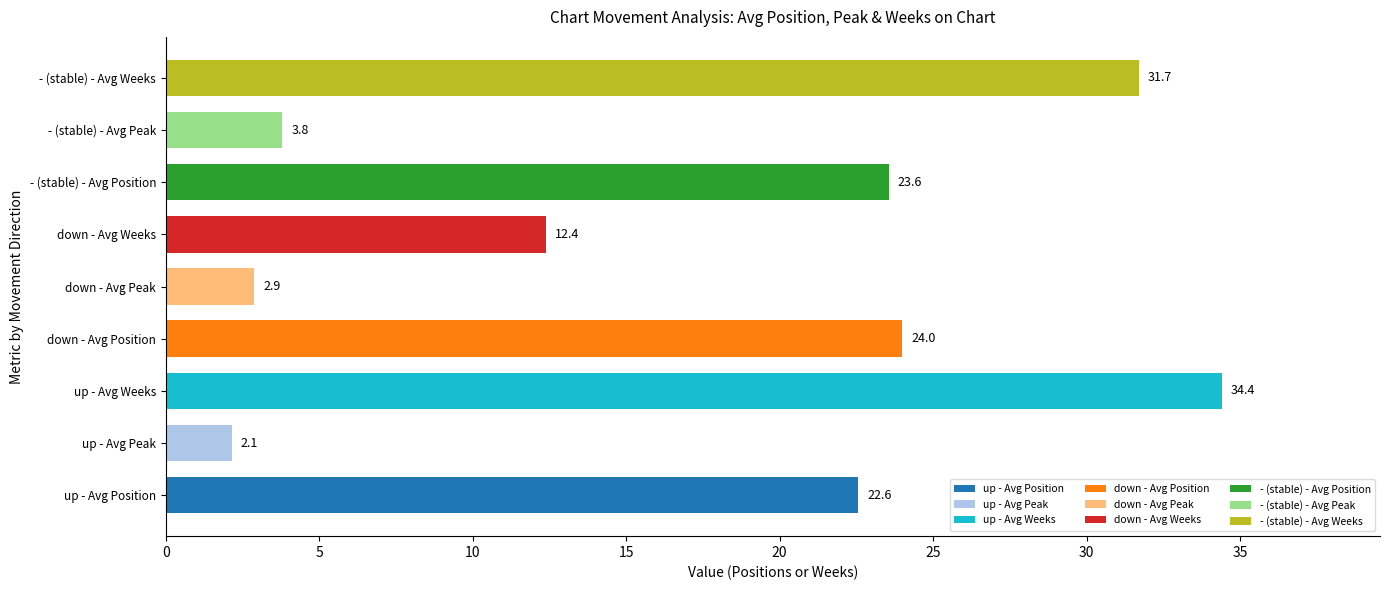

Approximately how many times larger is the value at - (stable) - Avg Weeks compared to up - Avg Weeks?

0.9